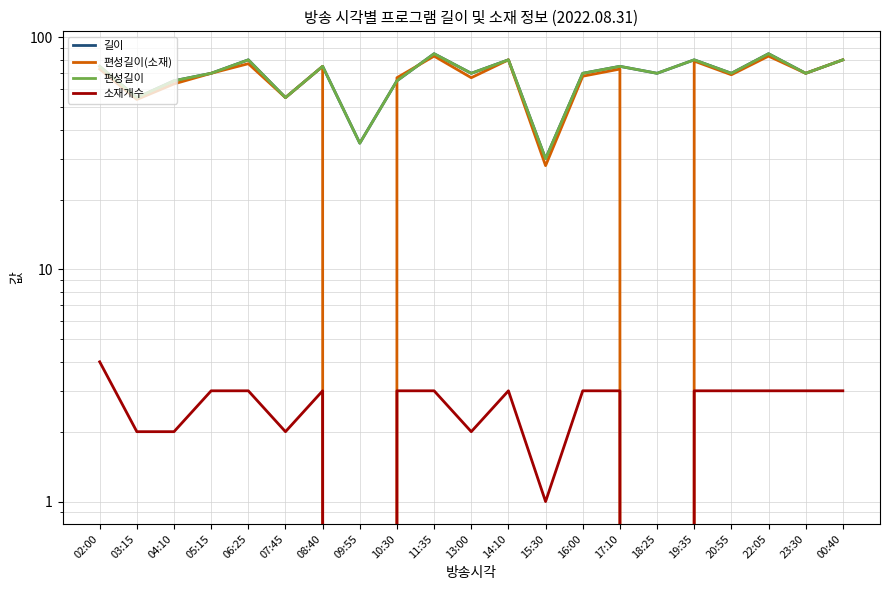

Where do 편성길이(소재) and 길이 first cross each other?

09:55 and 10:30